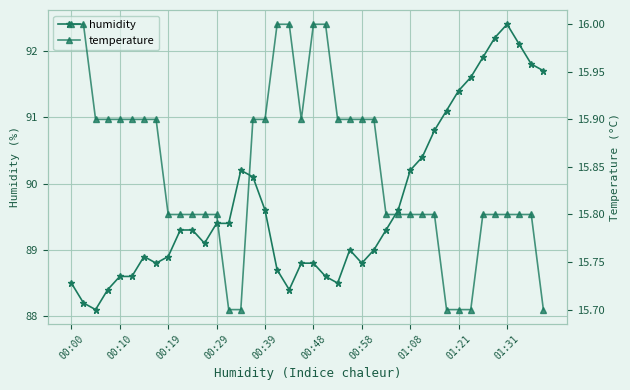

What is the highest value of the humidity series?

92.4